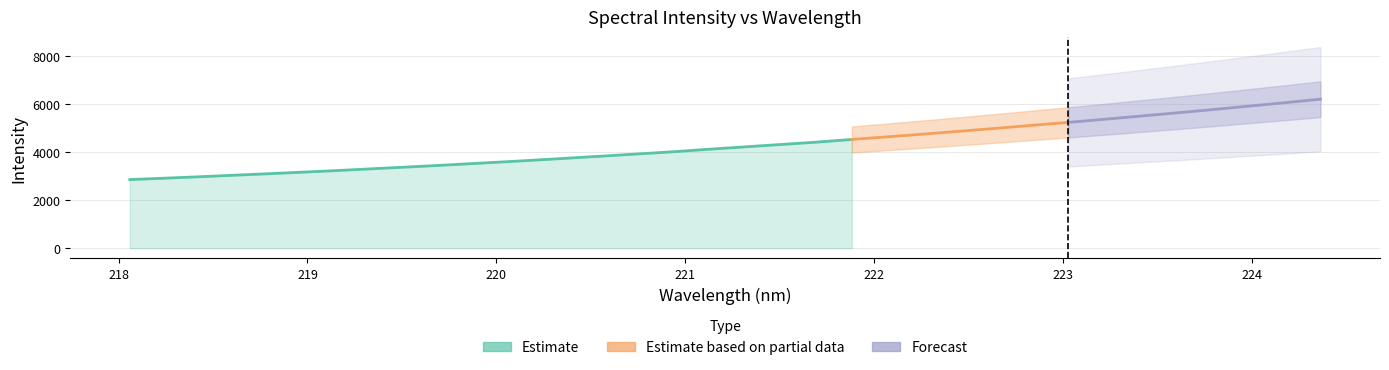

What is the maximum value shown in the chart?

6208.5